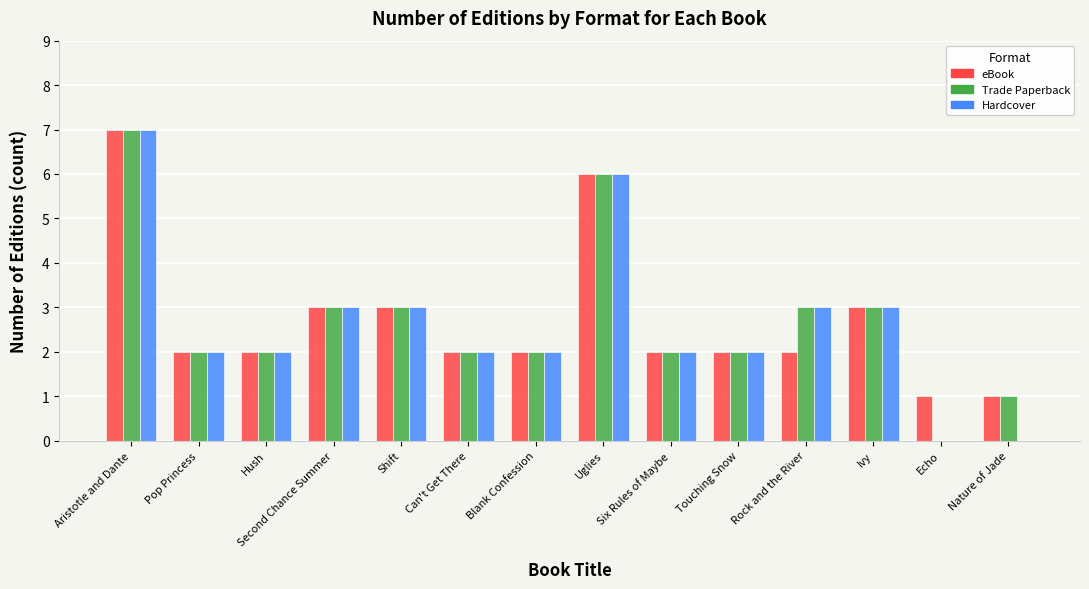

Read the Trade Paperback value at Second Chance Summer.

3